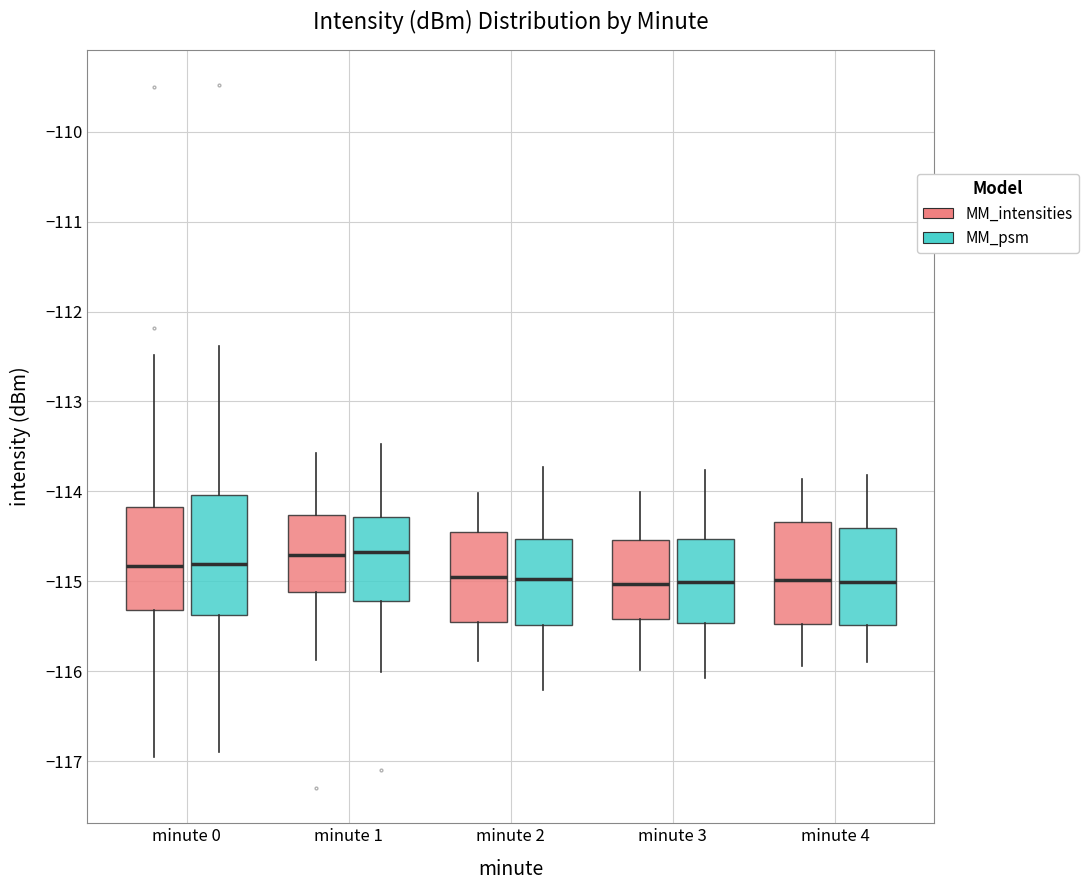

Where is the lower edge of the box for minute 1 (MM_intensities) on the y-axis? The values are not printed on the chart, so give them approximately, as read against the axis.

-115.1